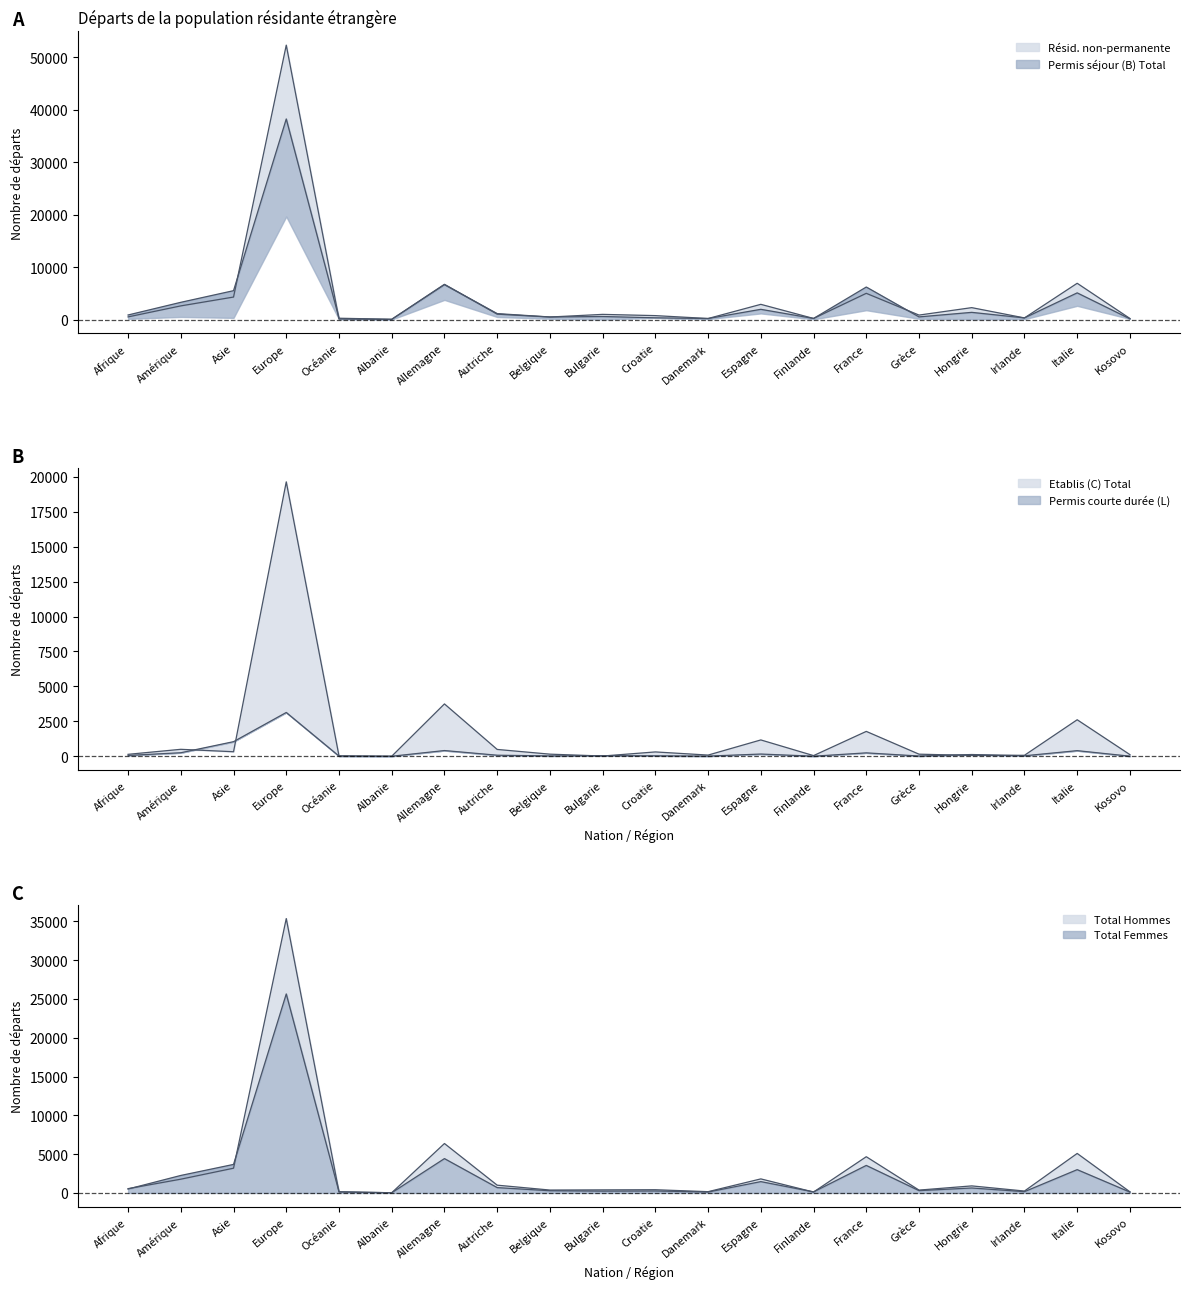

Is it true that Permis séjour (B) Total equals 191 at Danemark?

True